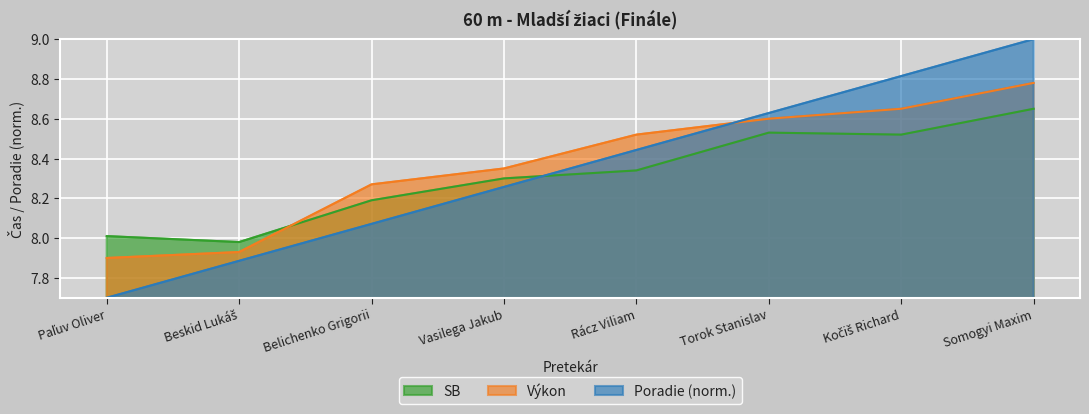

What is the total value across all series at Vasilega Jakub?

24.9